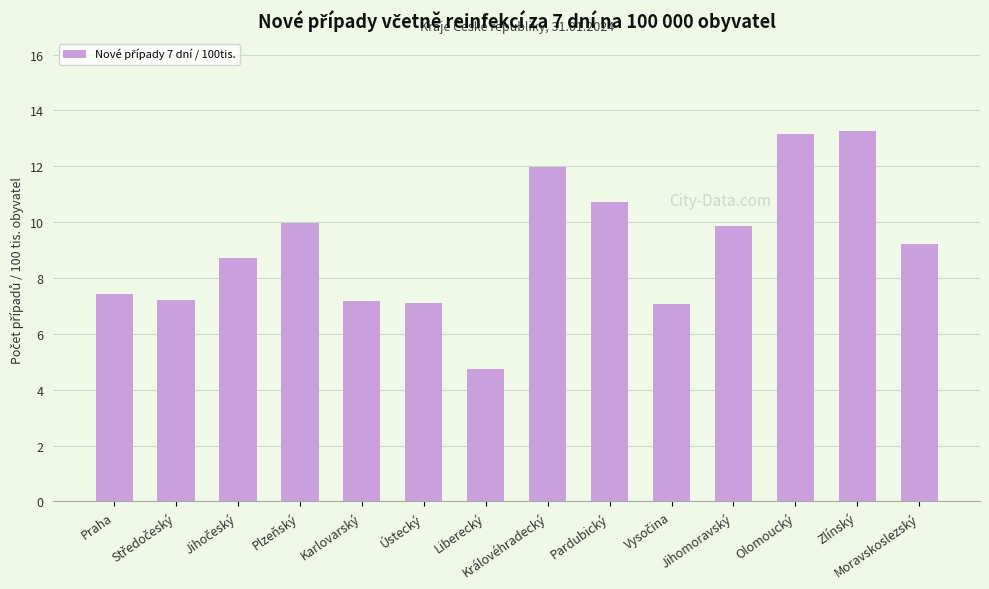

Are the bars grouped side by side (vs. stacked)?

No